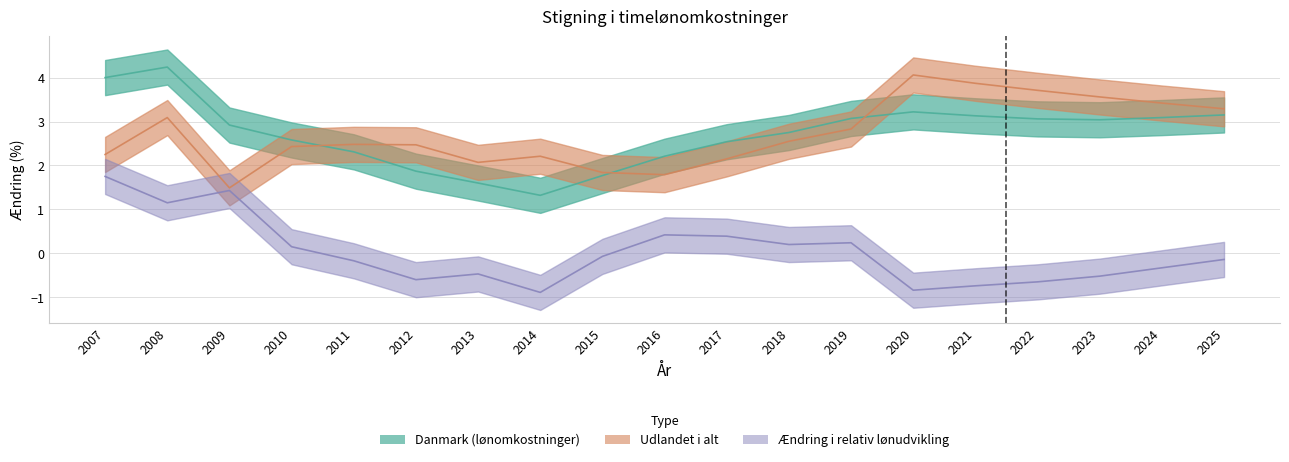

At which category does the chart reach its peak across all series?

2008